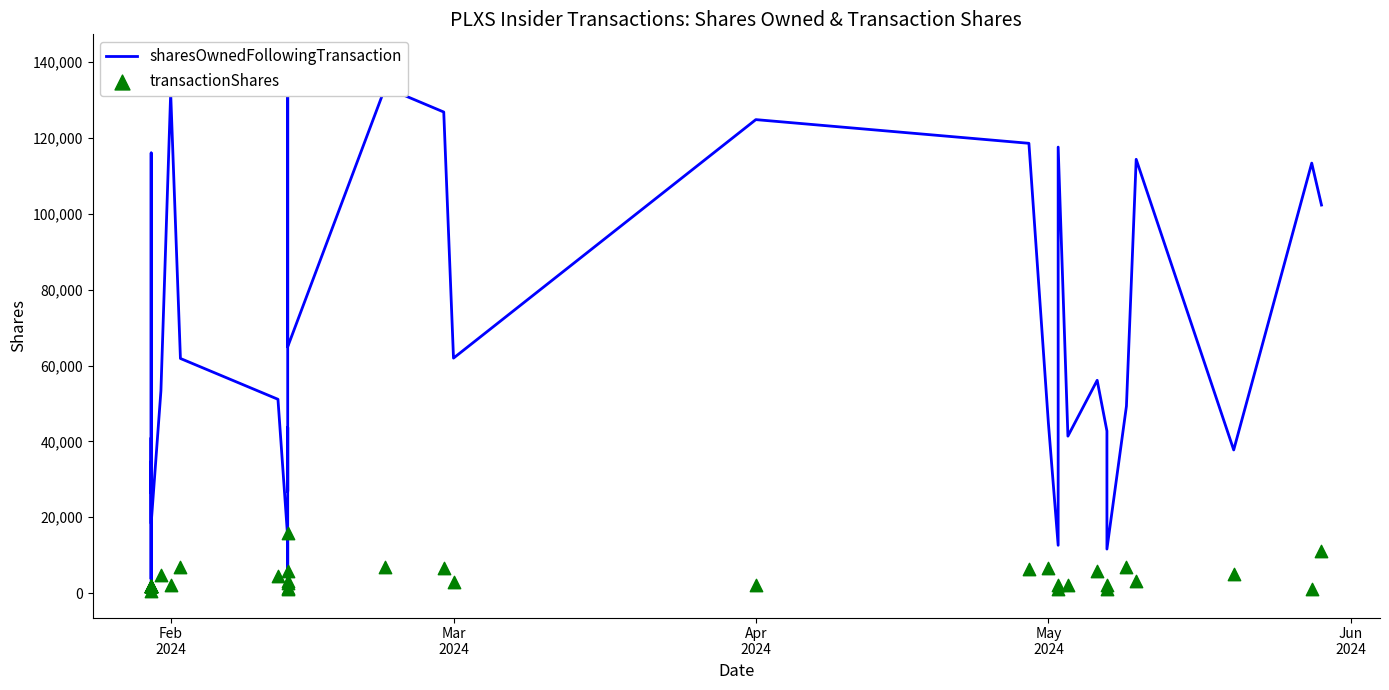

Which series contains the highest Y value?

sharesOwnedFollowingTransaction